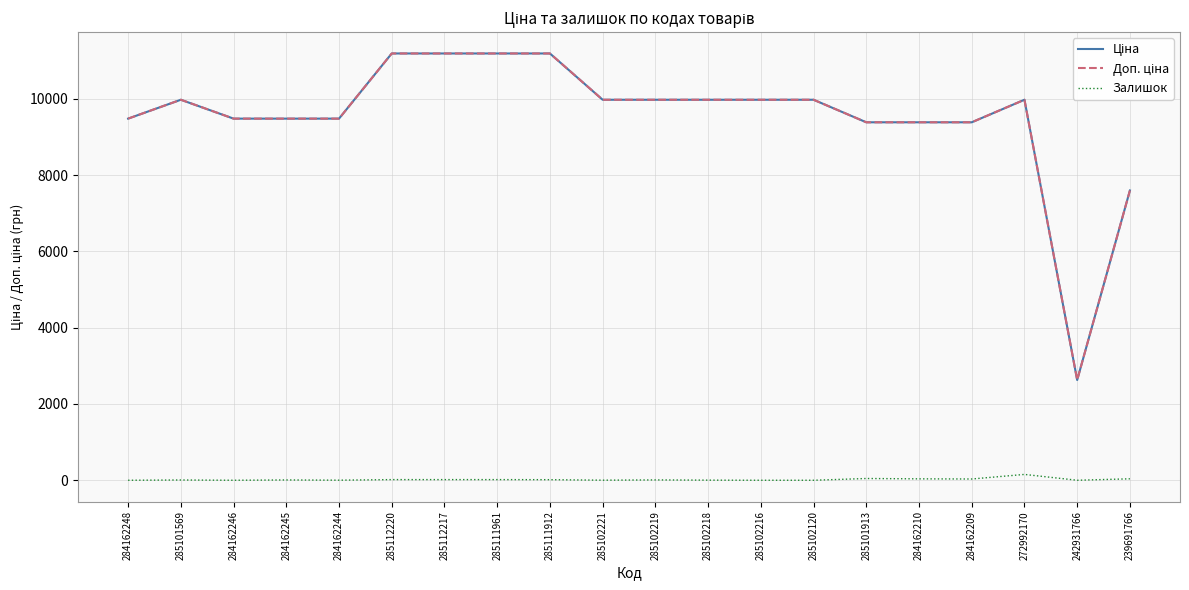

What position from the left is 284162245?

4